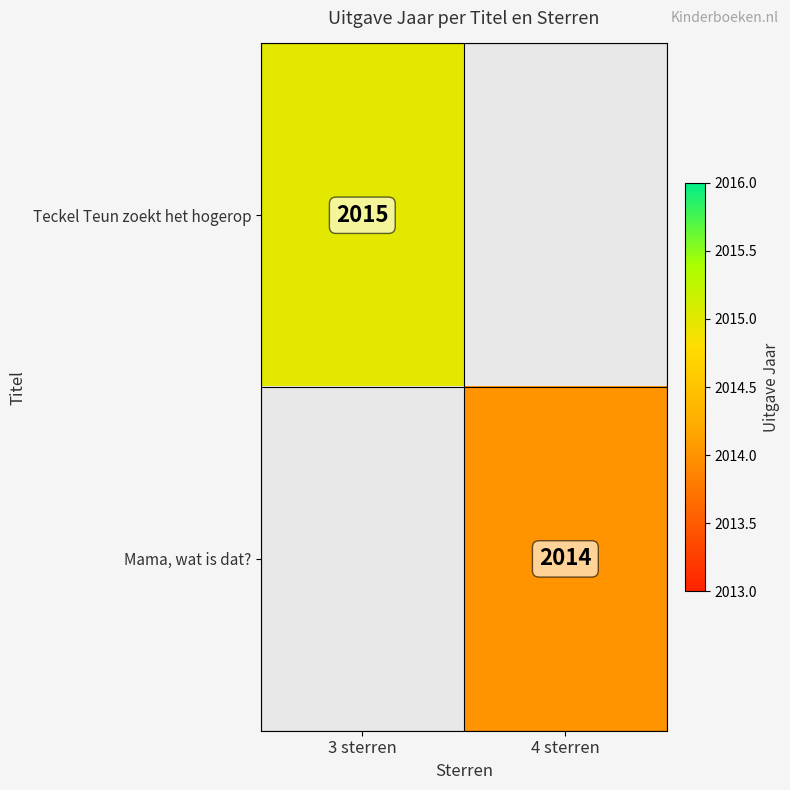

At how many categories does at least one series exceed 2014?

1